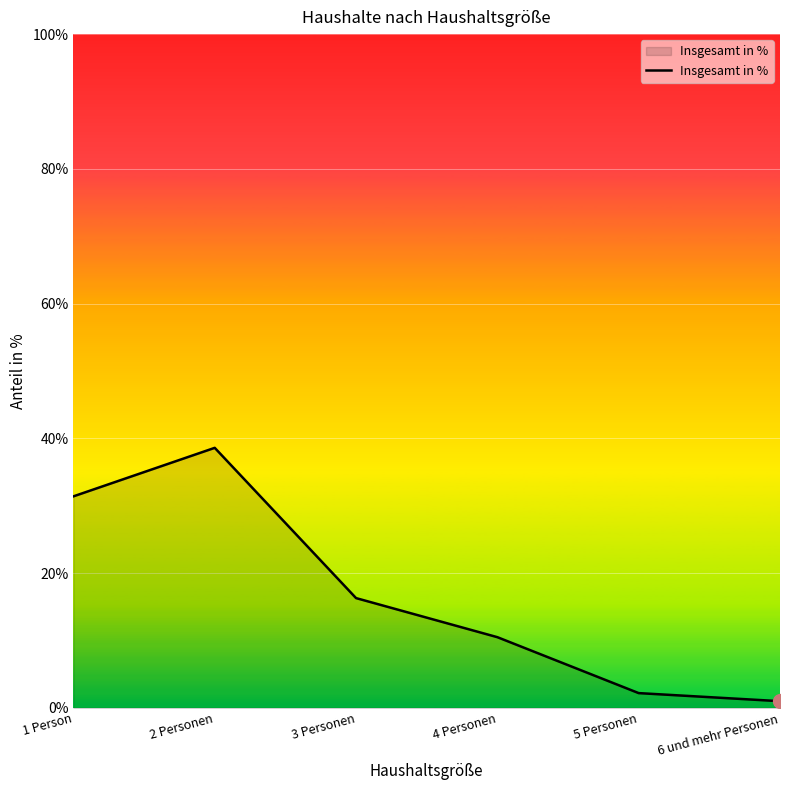

Does the chart display data point markers on the line(s)?

No